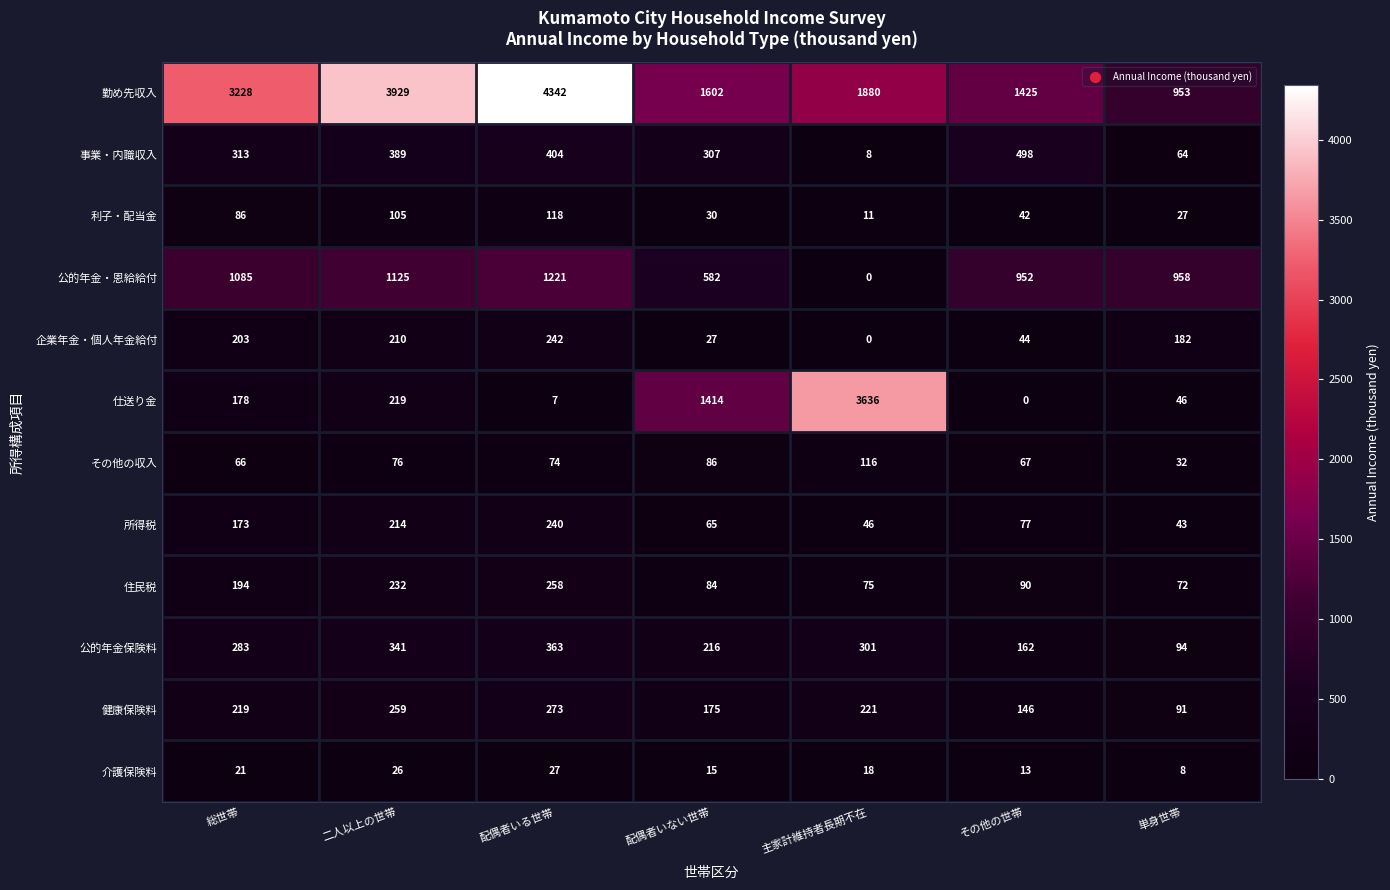

How many series are shown in this chart?

12